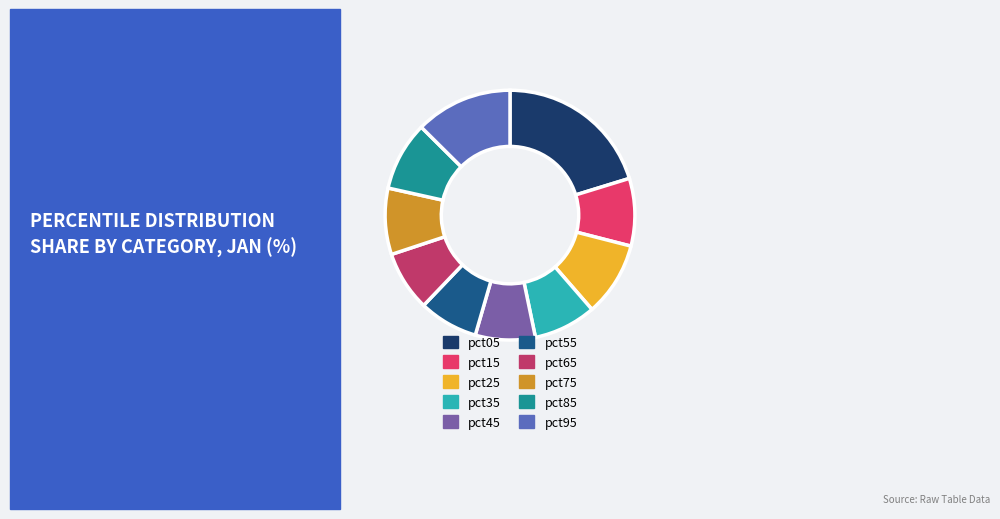

True or false: pct25 accounts for 10% of the total.

True